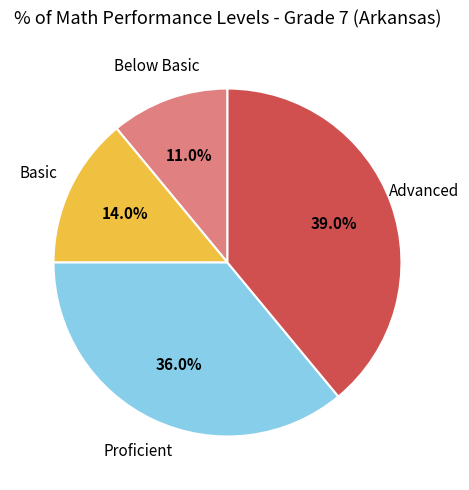

Is there any slice that represents more than half of the pie?

No